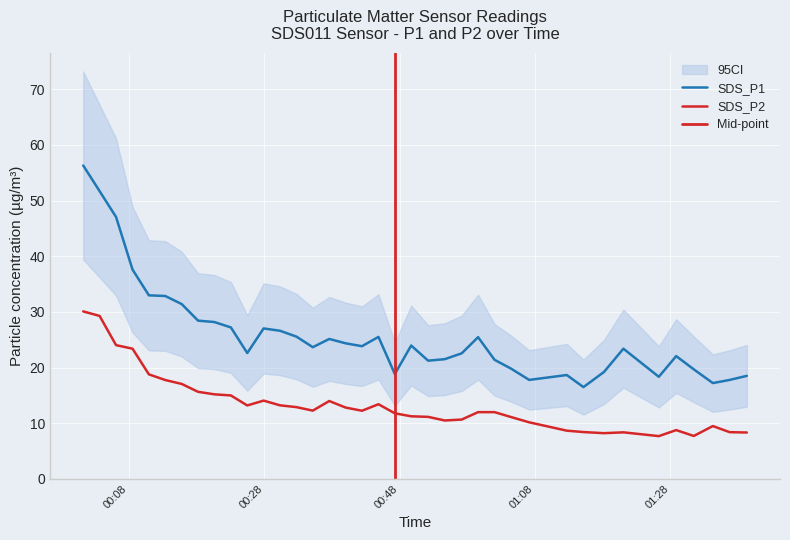

At 2022/10/23 00:49:42, list the series in order from largest to smallest.

SDS_P1, SDS_P2